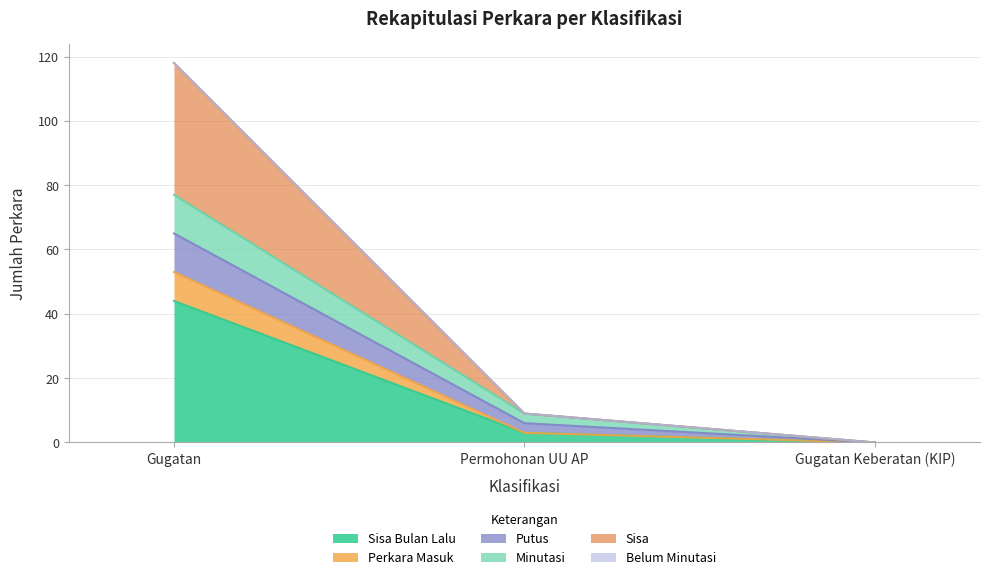

Does the chart have visible grid lines?

Yes